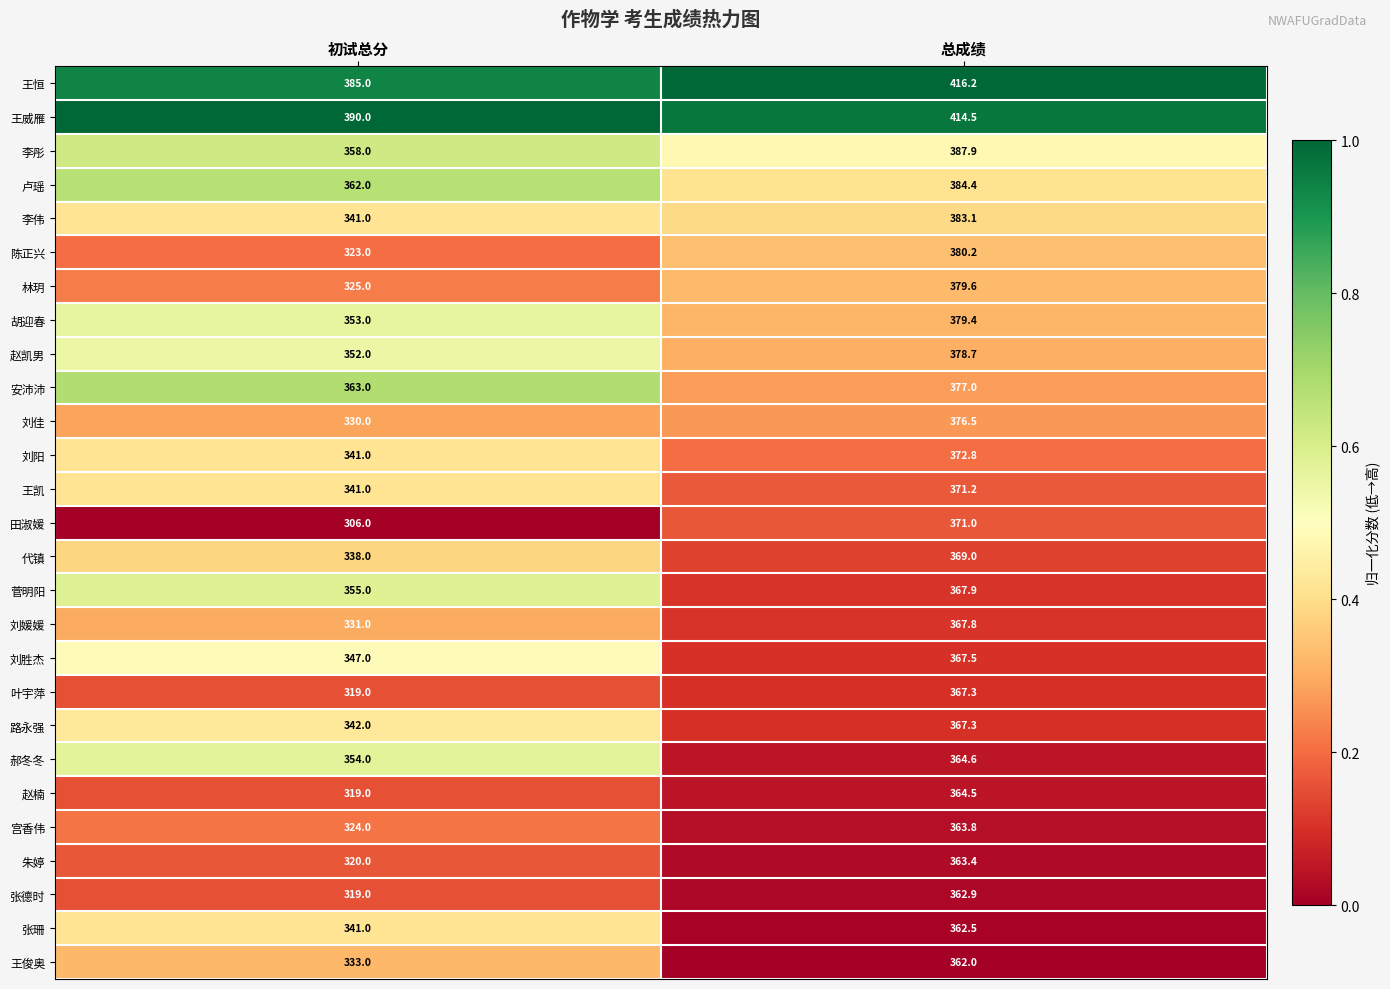

Which series changed the most between 初试总分 and 总成绩?

田淑媛